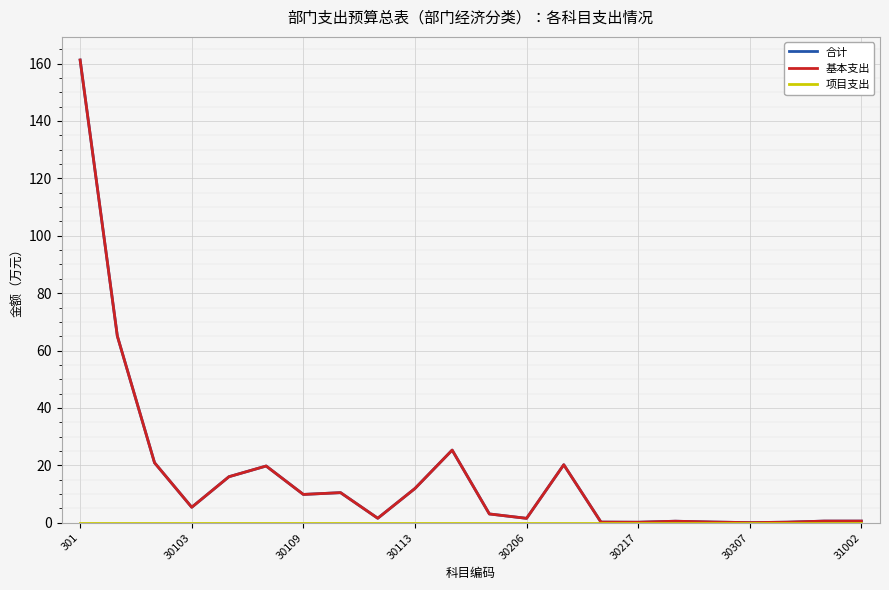

Does the chart display data point markers on the line(s)?

No